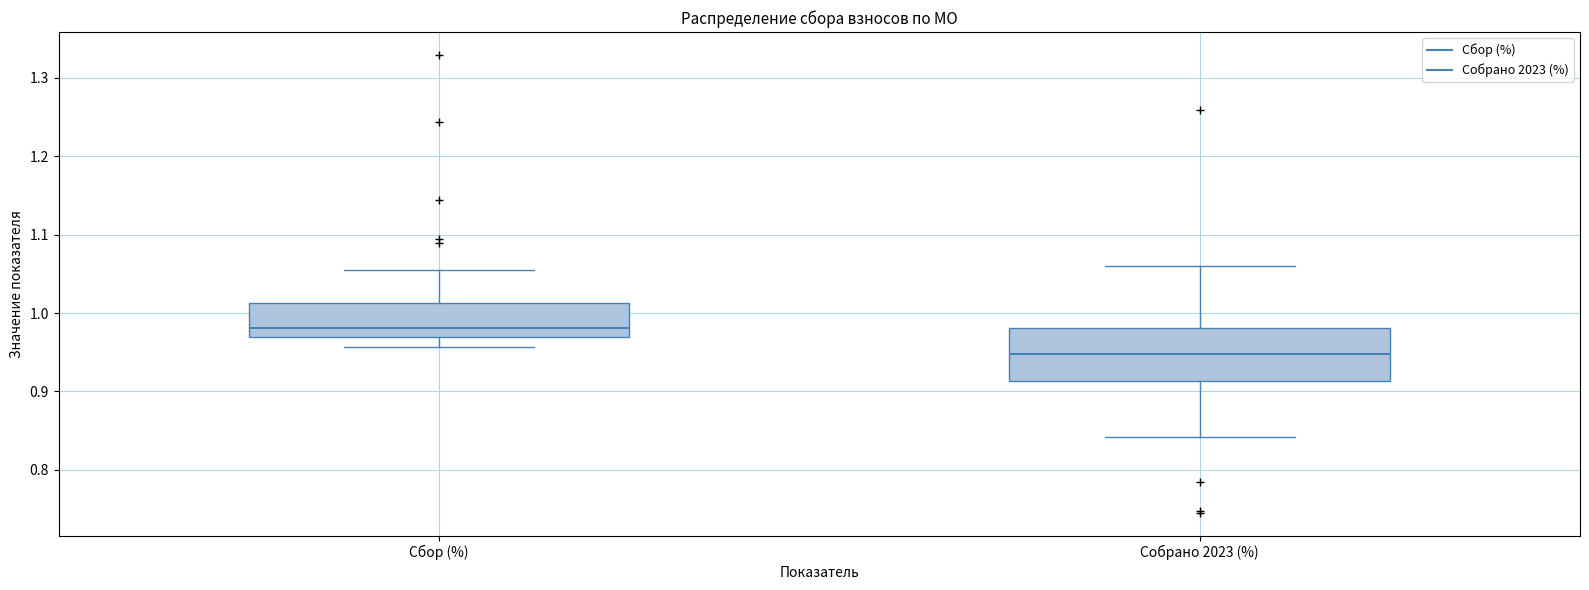

Reading left to right, transcribe this box plot: for each box, give where its median line is, the range the box spans, and where its two whiskers end, as read against the y-axis. The values are not printed on the chart, so give them approximately, as read against the axis.

Сбор (%): median 0.98, box 0.97 to 1.01, whiskers 0.96 to 1.05
Собрано 2023 (%): median 0.95, box 0.91 to 0.98, whiskers 0.84 to 1.06